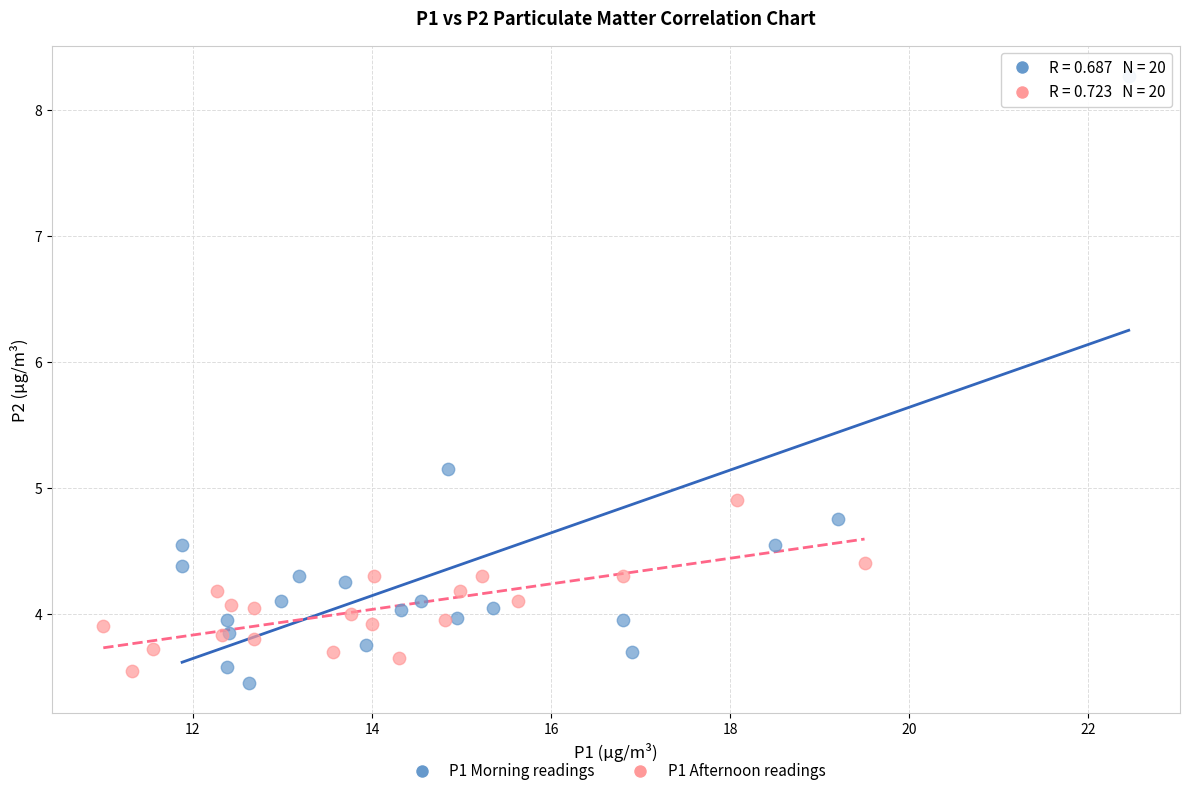

Which series contains the lowest Y value?

P1 Morning readings